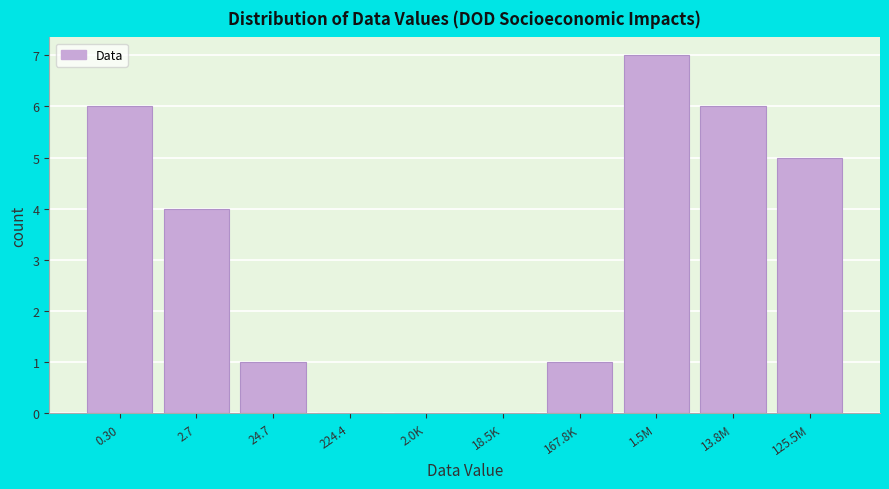

Reading right to left, extract all data points from this chart.

125.5M=5	13.8M=6	1.5M=7	167.8K=1	18.5K=0	2.0K=0	224.4=0	24.7=1	2.7=4	0.30=6